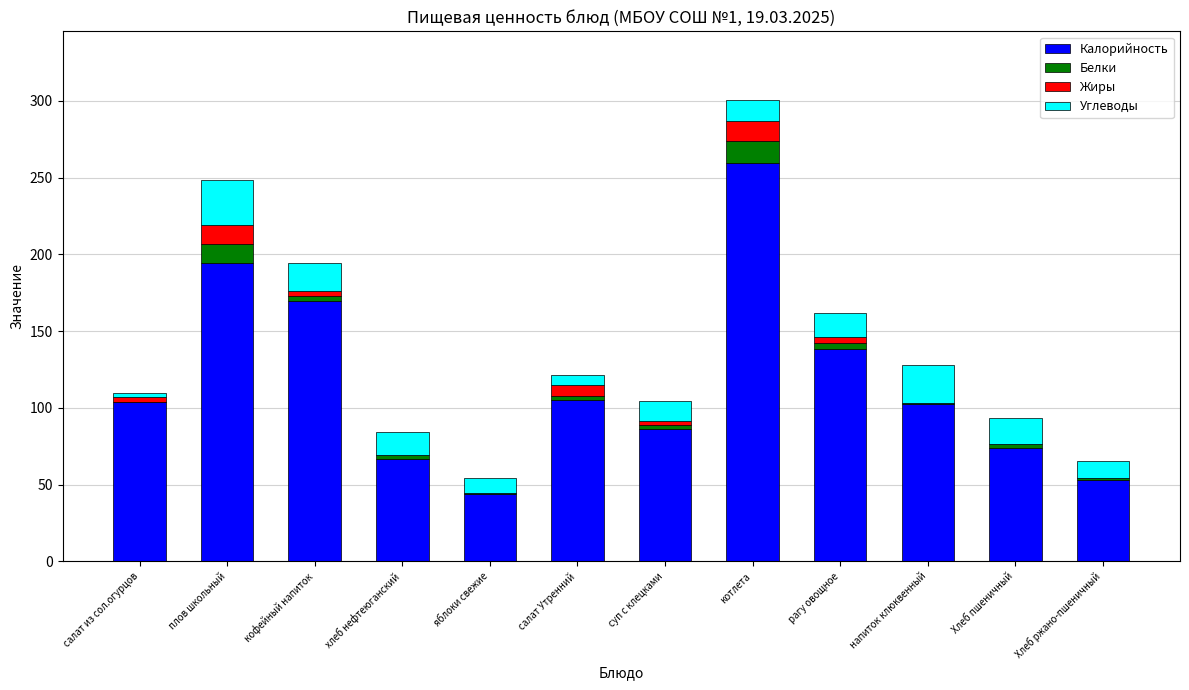

What is the highest value of the Калорийность series?

259.5